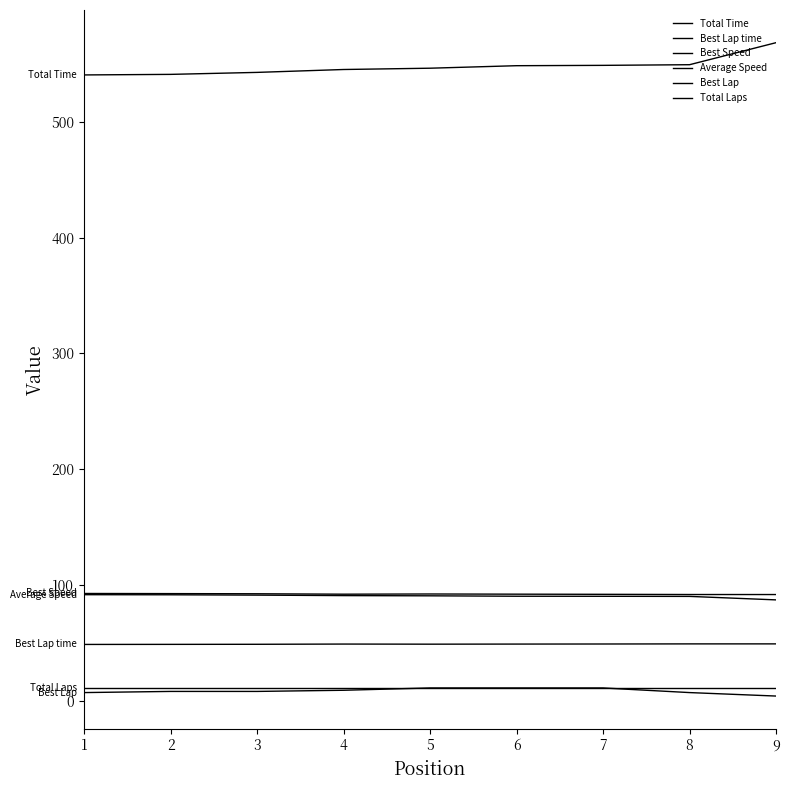

Does the chart have visible grid lines?

No